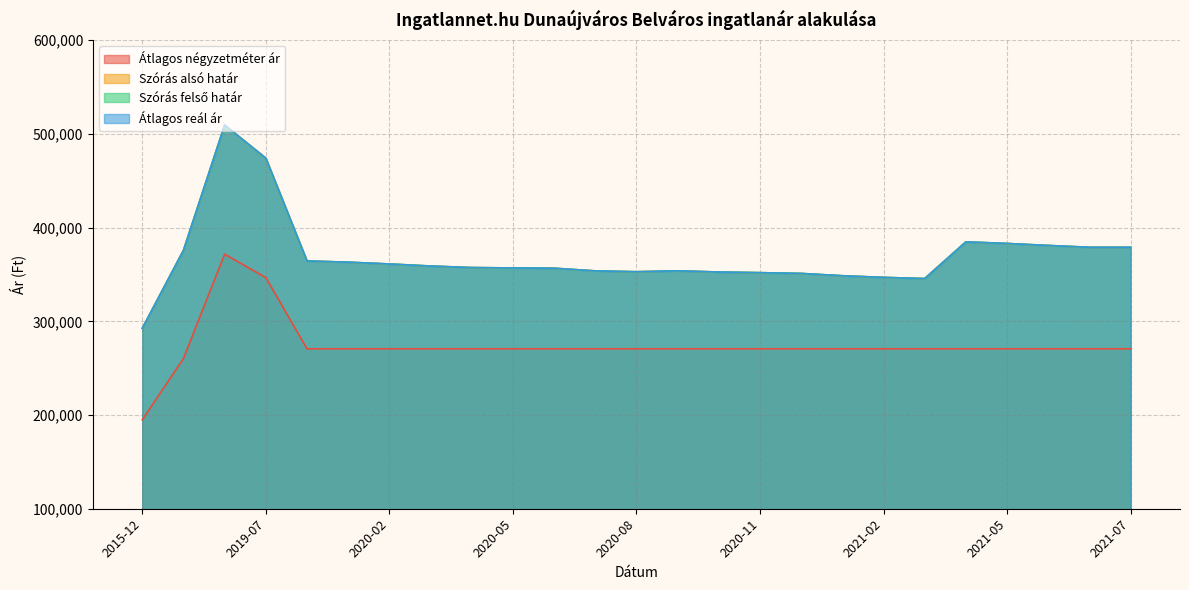

Between 2021-04 and 2021-07, which is larger?

2021-04